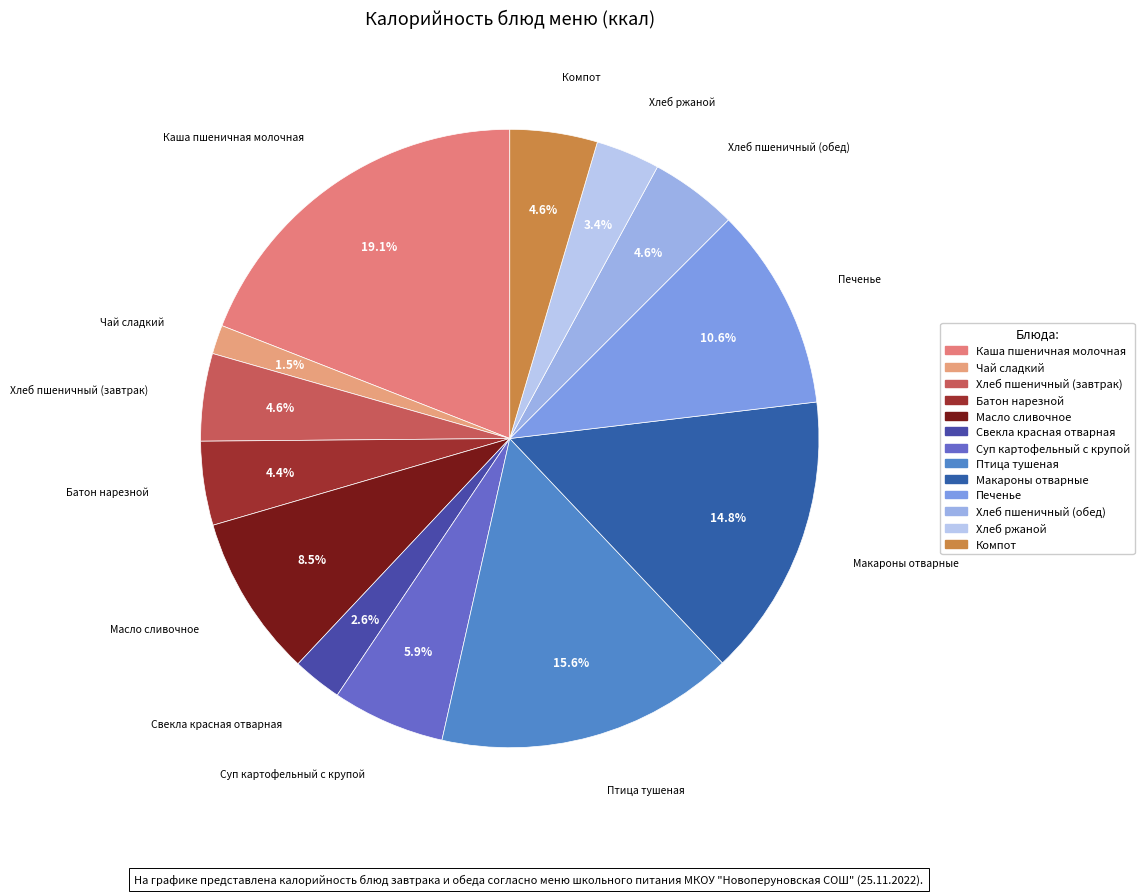

How many slices are in this pie chart?

13